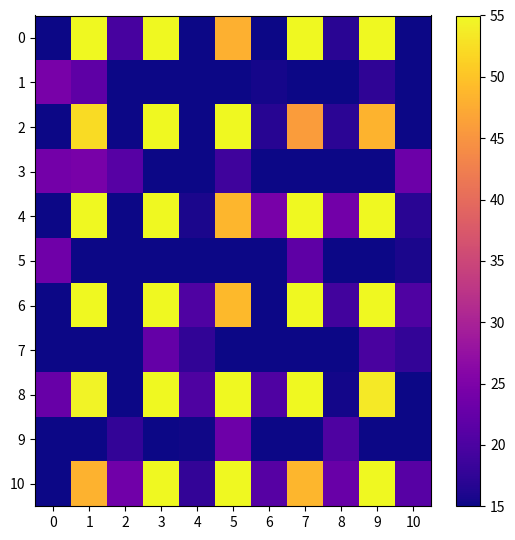

What is the total value across all series at 5?

397.9